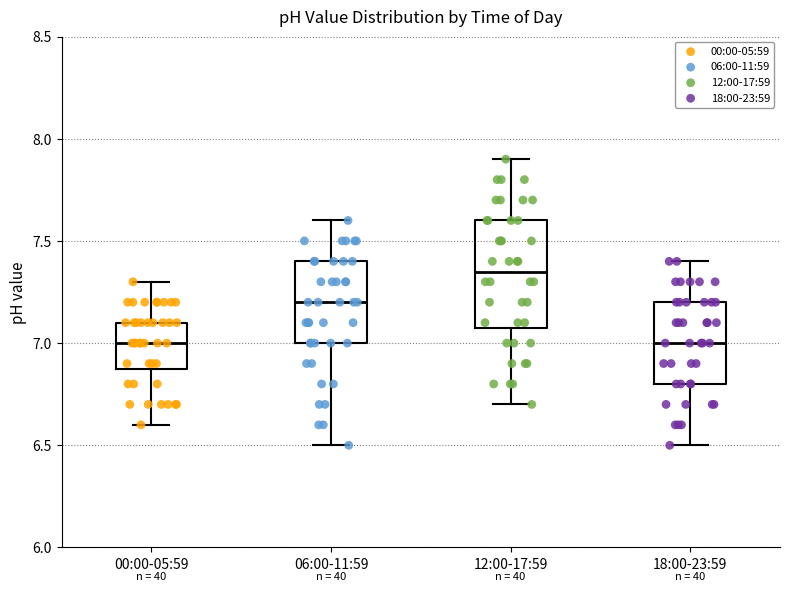

Comparing the boxes themselves (not the whiskers), which one is the tallest?

12:00-17:59